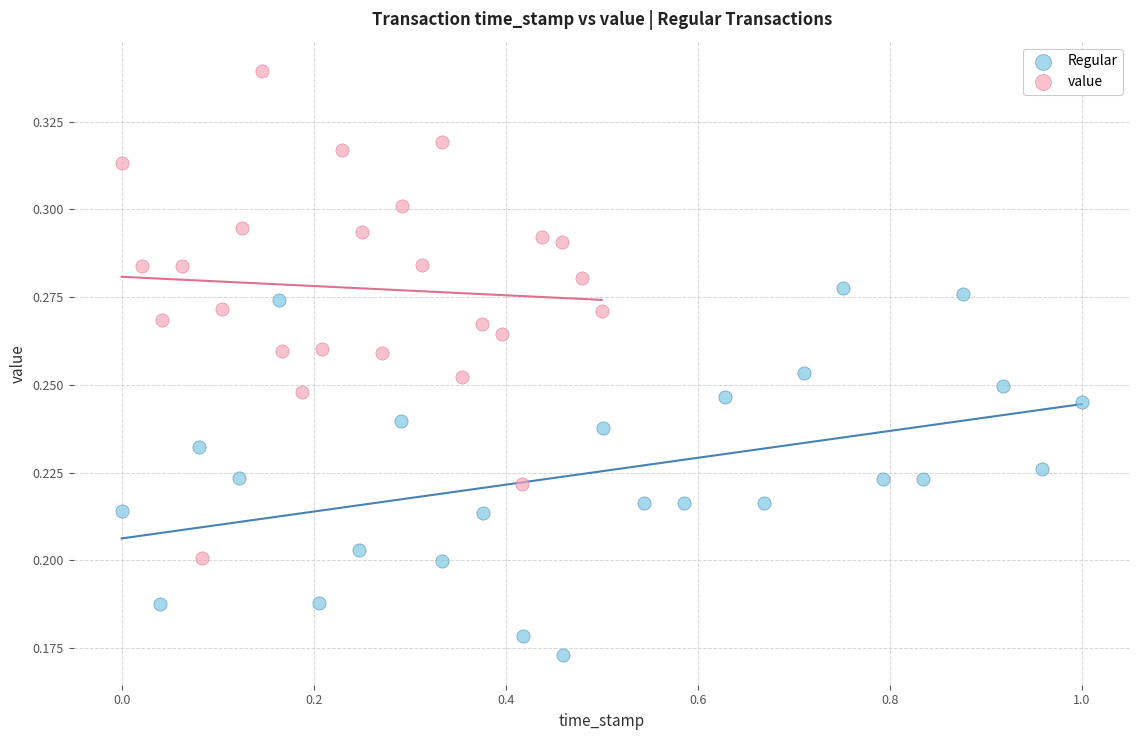

Which series contains the lowest Y value?

Regular